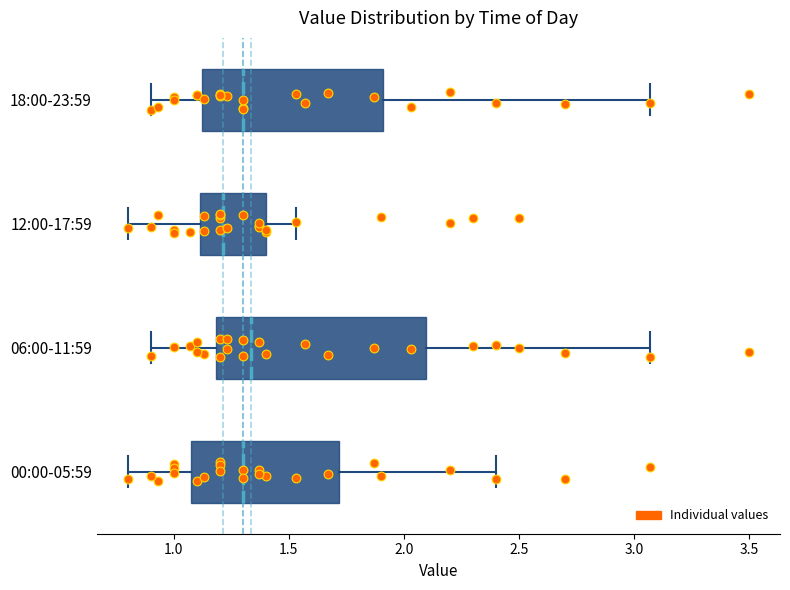

Reading bottom to top, transcribe this box plot: for each box, give where its median line is, the range the box spans, and where its two whiskers end, as read against the x-axis. The values are not printed on the chart, so give them approximately, as read against the axis.

00:00-05:59: median 1.30, box 1.10 to 1.70, whiskers 0.80 to 2.40
06:00-11:59: median 1.35, box 1.20 to 2.10, whiskers 0.90 to 3.05
12:00-17:59: median 1.20, box 1.10 to 1.40, whiskers 0.80 to 1.55
18:00-23:59: median 1.30, box 1.10 to 1.90, whiskers 0.90 to 3.05